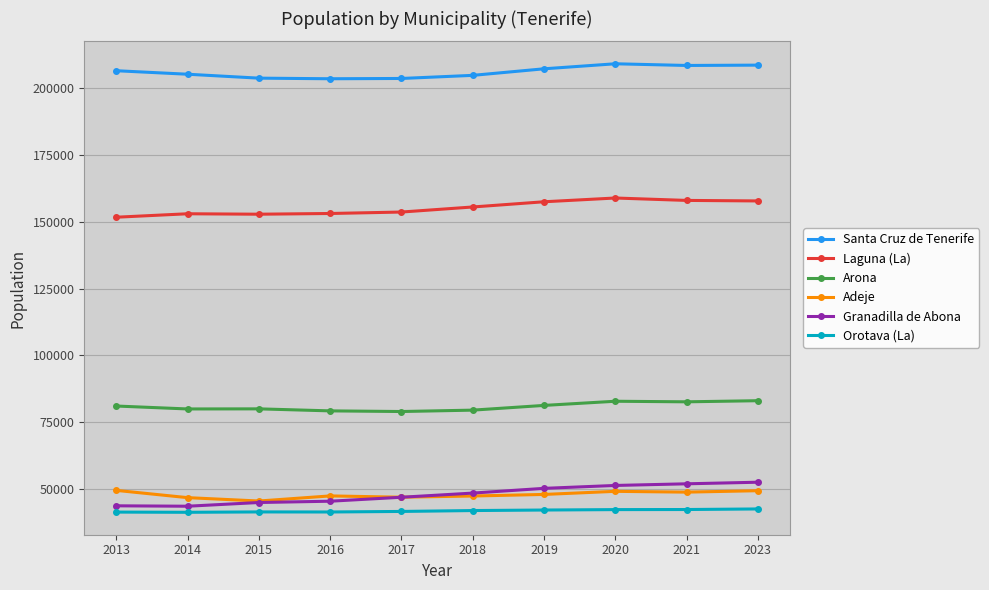

True or false: Orotava (La) and Adeje intersect in this chart.

False